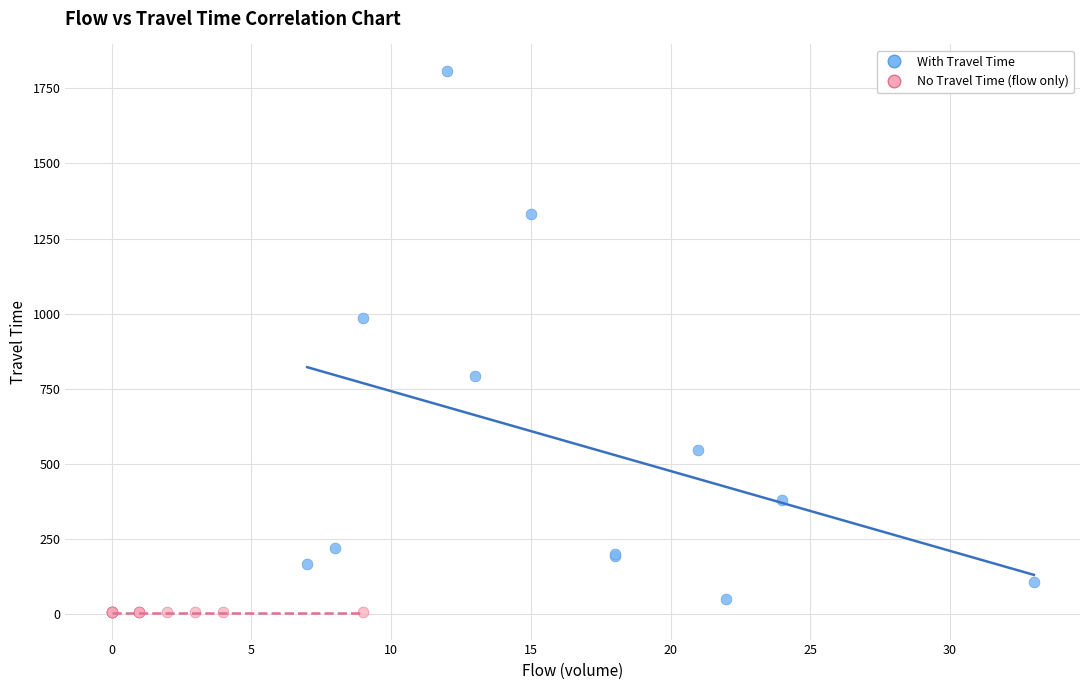

What are all the series names shown in the legend?

With Travel Time, No Travel Time (flow only)